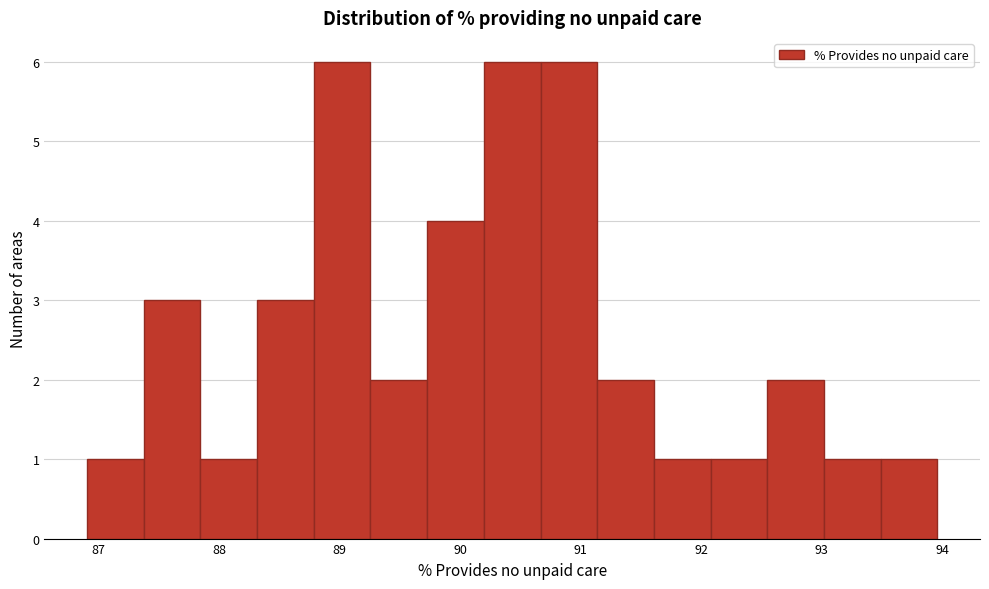

Reading left to right, list every bar in this chart as the range it spans on the x-axis followed by its height. Neither the bar edges nor the heights are printed on the chart, so give them approximately, as read against the axes.

86.9 to 87.4: 1
87.4 to 87.8: 3
87.8 to 88.3: 1
88.3 to 88.8: 3
88.8 to 89.3: 6
89.3 to 89.7: 2
89.7 to 90.2: 4
90.2 to 90.7: 6
90.7 to 91.1: 6
91.1 to 91.6: 2
91.6 to 92.1: 1
92.1 to 92.5: 1
92.5 to 93.0: 2
93.0 to 93.5: 1
93.5 to 94.0: 1